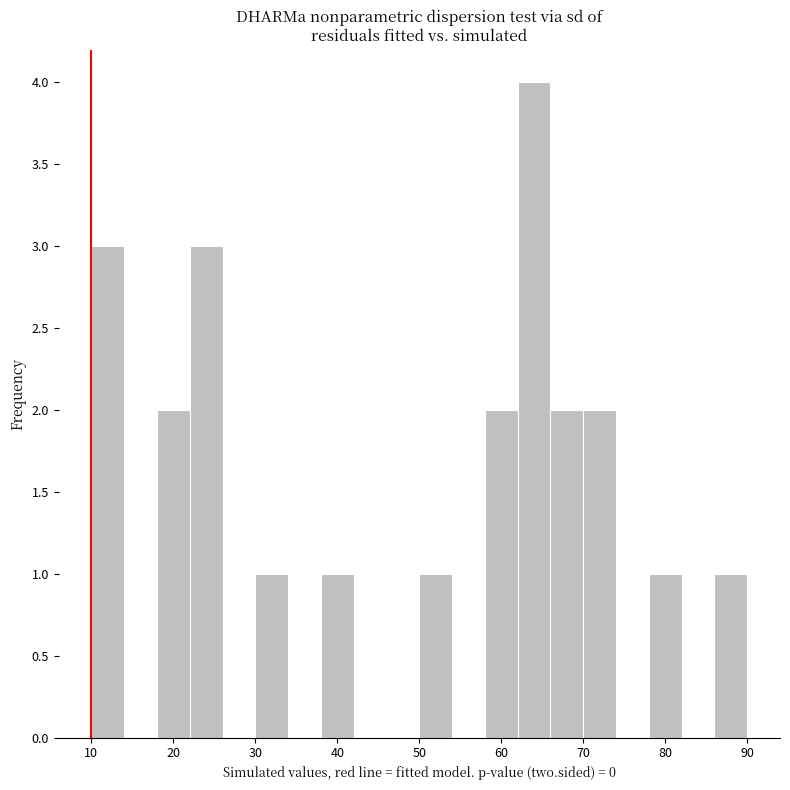

Reading left to right, transcribe this chart: for each bar, give the range it covers on the x-axis and its height. The values are not printed on the chart, so give them approximately, as read against the axis.

10 to 14: 3
14 to 18: 0
18 to 22: 2
22 to 26: 3
26 to 30: 0
30 to 34: 1
34 to 38: 0
38 to 42: 1
42 to 46: 0
46 to 50: 0
50 to 54: 1
54 to 58: 0
58 to 62: 2
62 to 66: 4
66 to 70: 2
70 to 74: 2
74 to 78: 0
78 to 82: 1
82 to 86: 0
86 to 90: 1